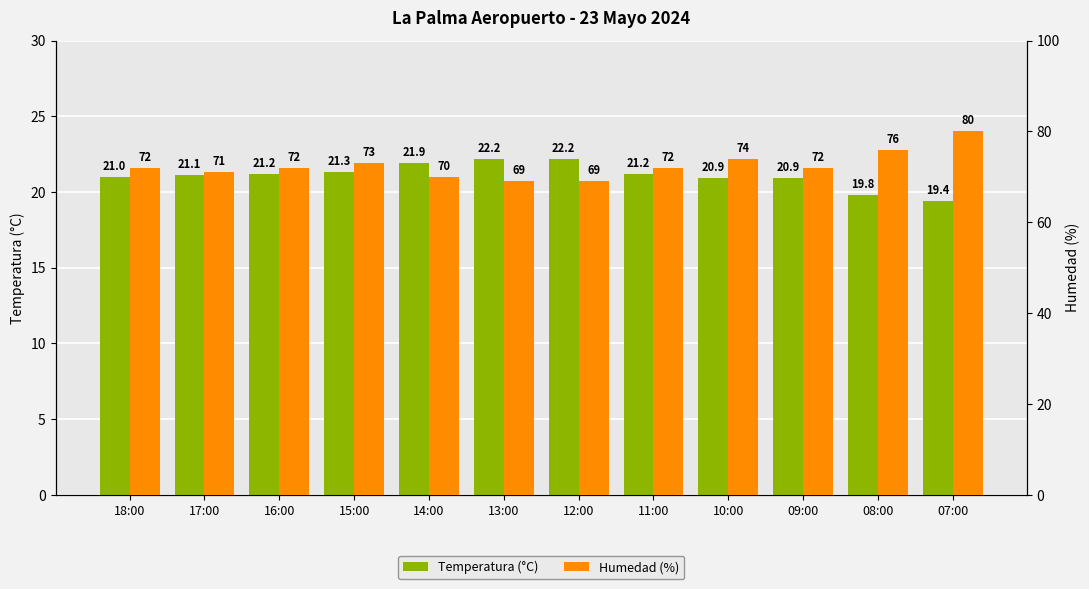

List the series in order of their overall mean, highest first.

Humedad (%), Temperatura (°C)